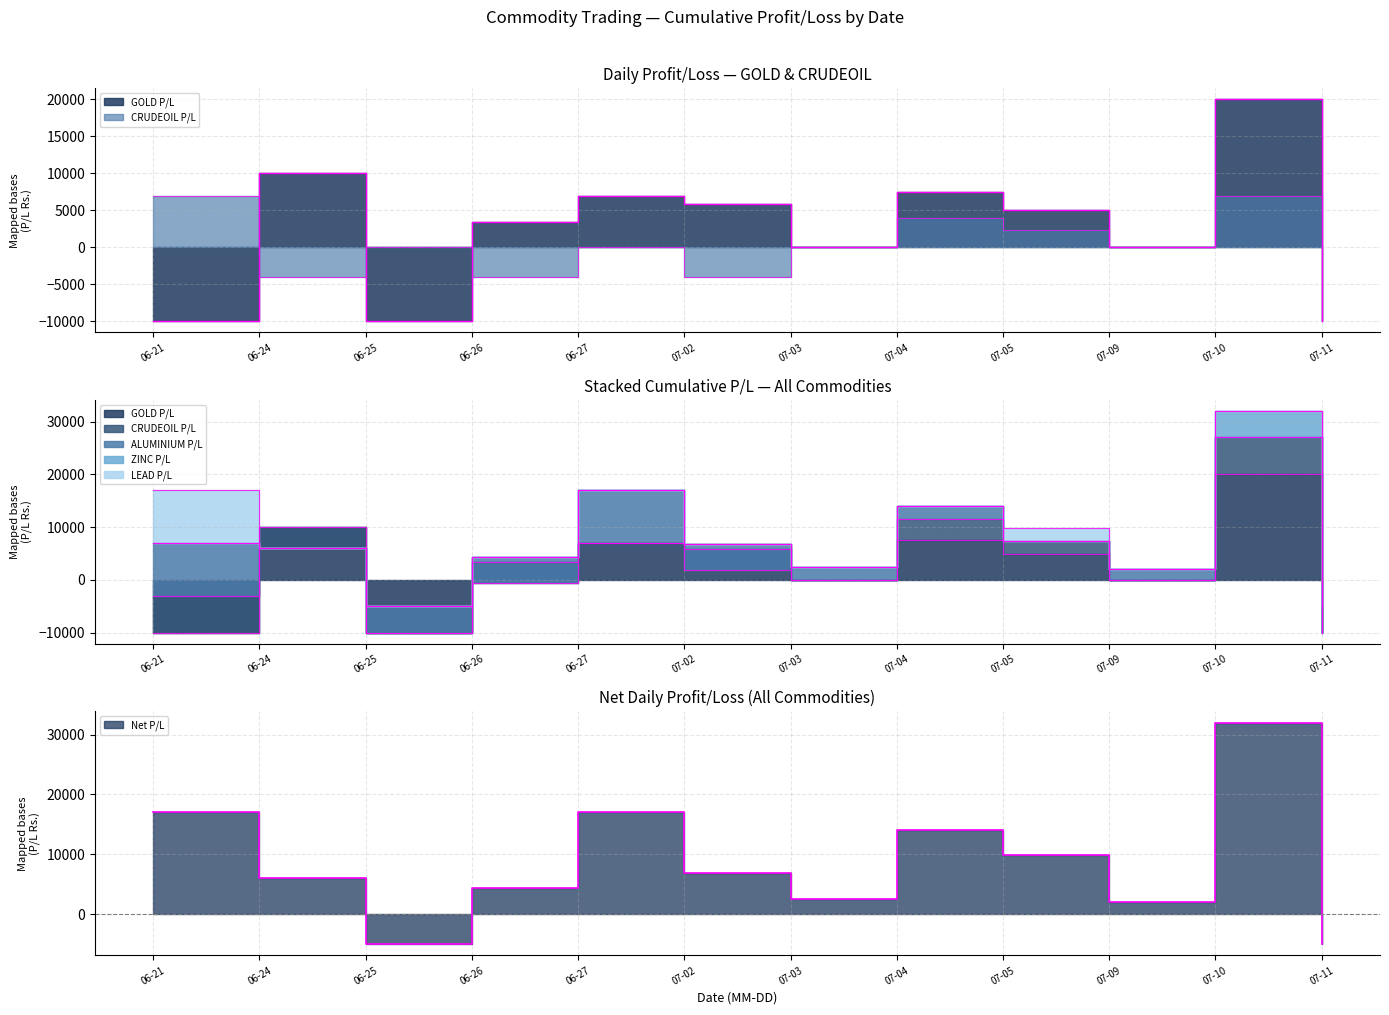

At which category is the sum across all series the highest?

10